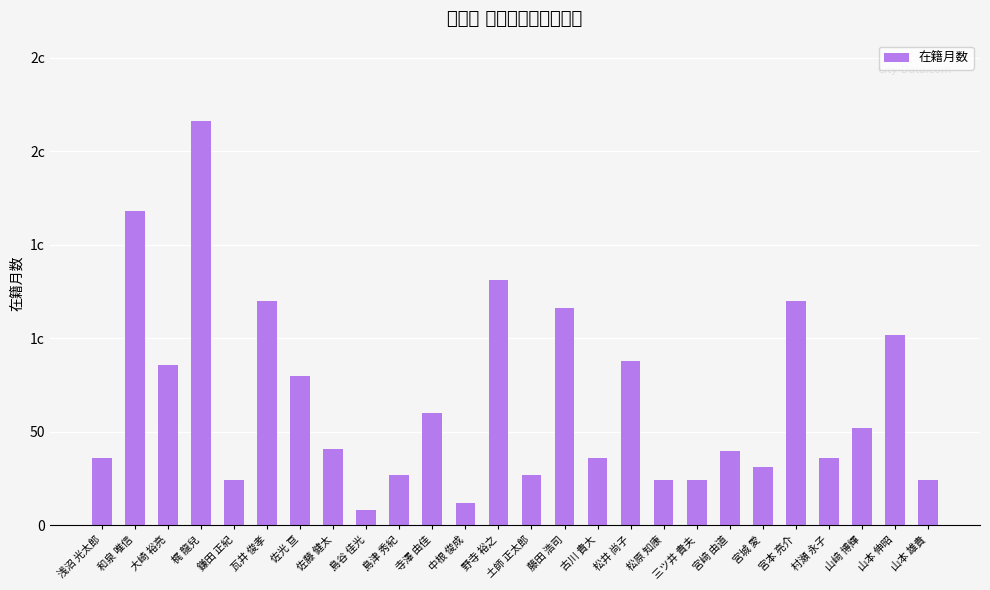

What position from the right is 土師 正太郎?

13